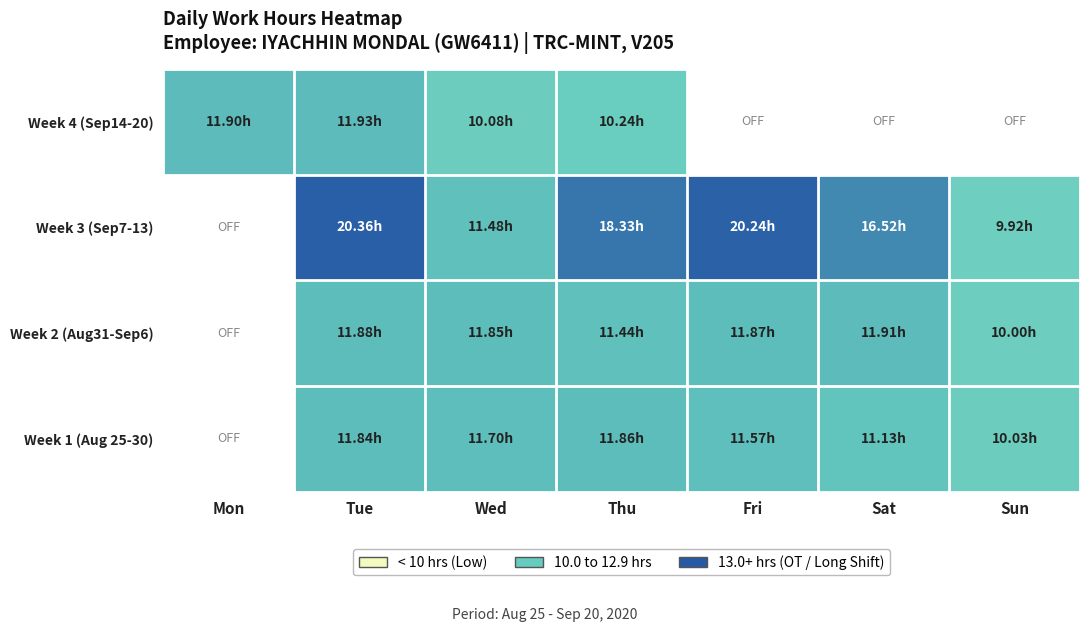

Which label corresponds to the smallest value in the chart?

Sun